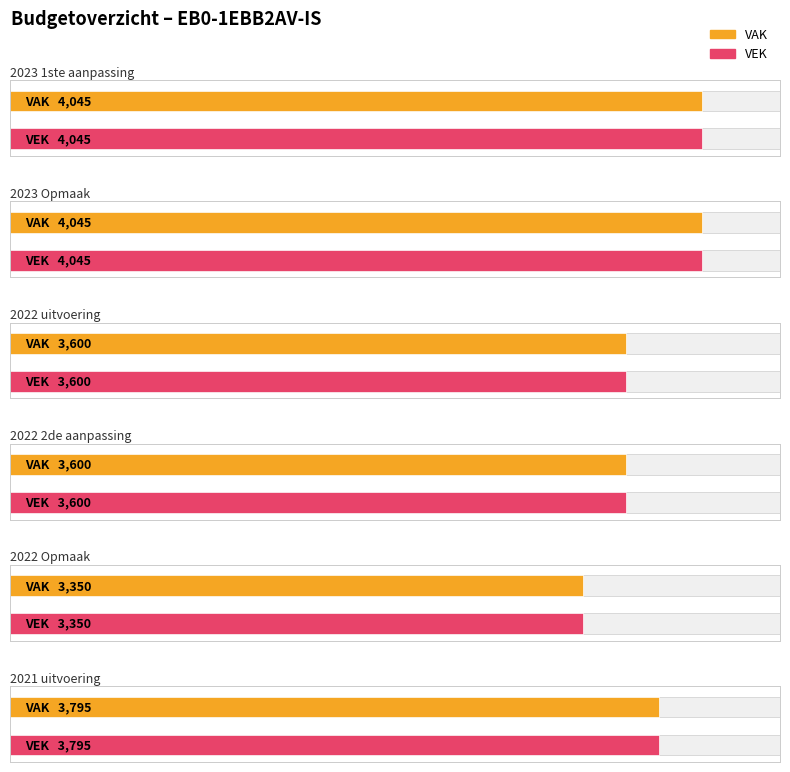

What is the label of the 10th bar from the right?

2022 uitvoering